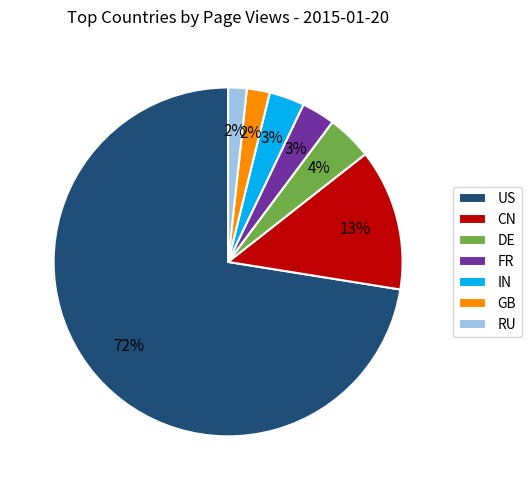

How many segments does this pie chart have?

7